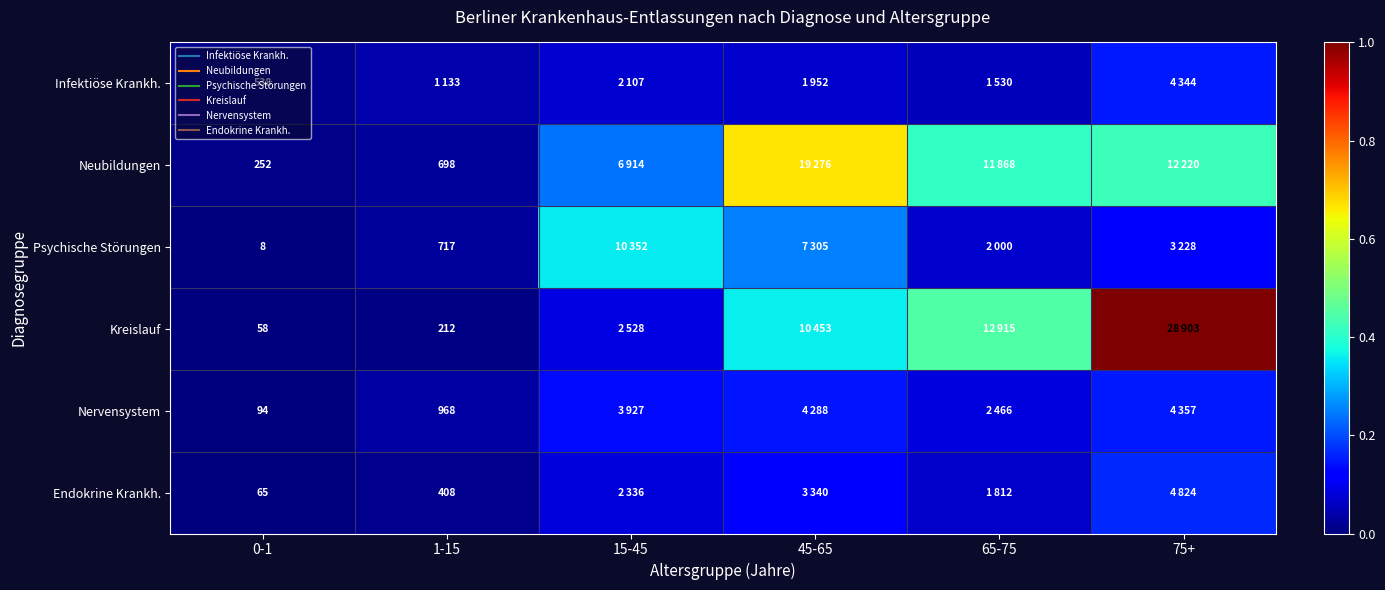

Which series has the largest total across all categories?

Kreislauf